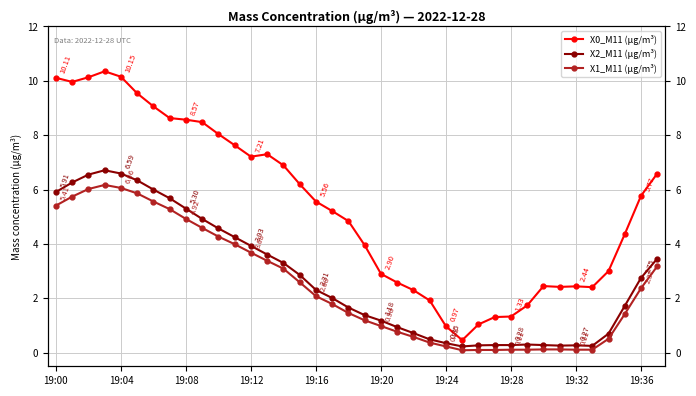

True or false: X2_M11 (μg/m³) and X0_M11 (μg/m³) cross at least once.

False